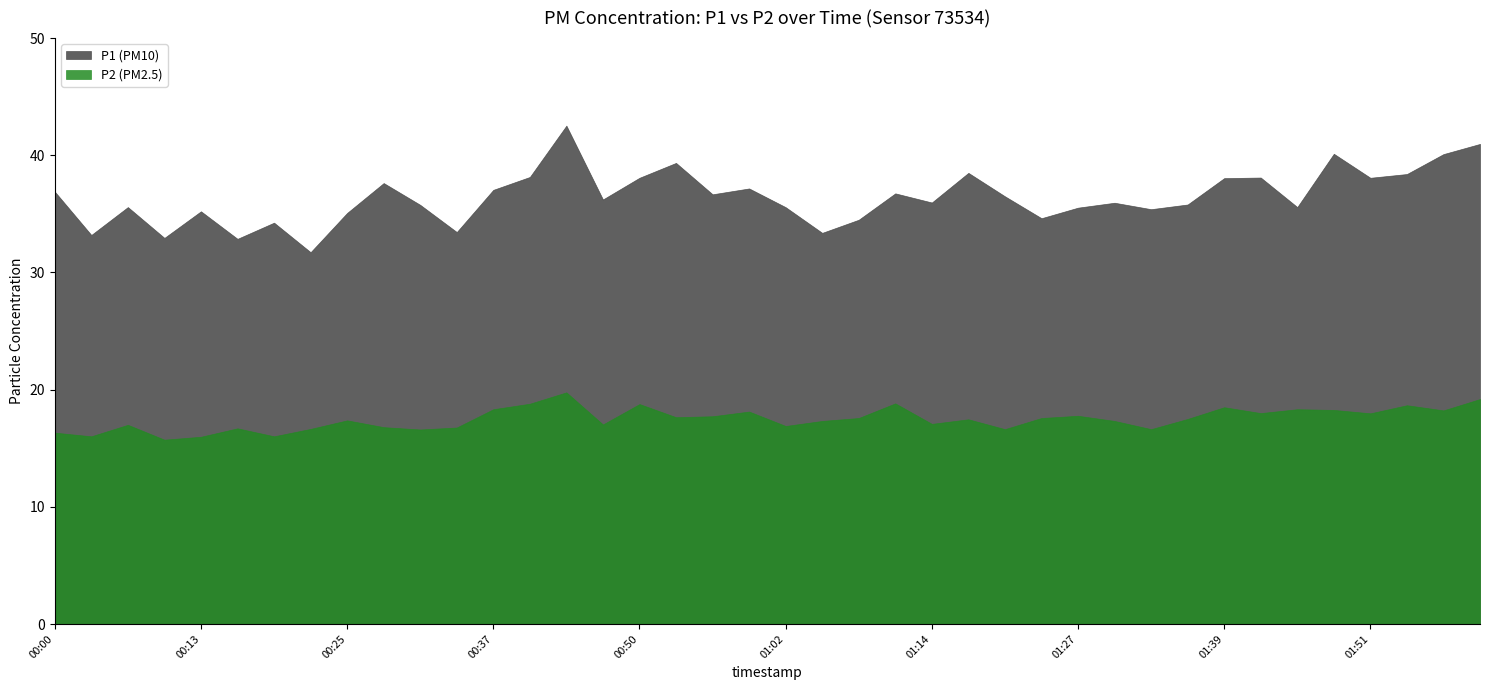

Where does the P2 series first go above 17?

00:25